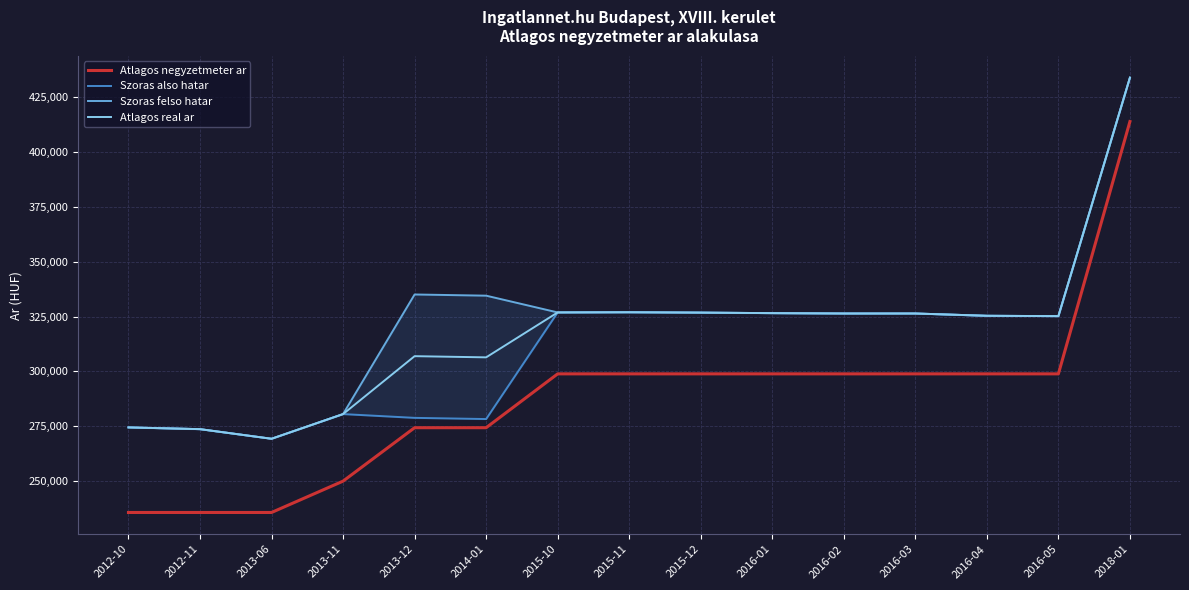

The Szoras felso hatar series shows 273690 at 2012-11. True or false?

True